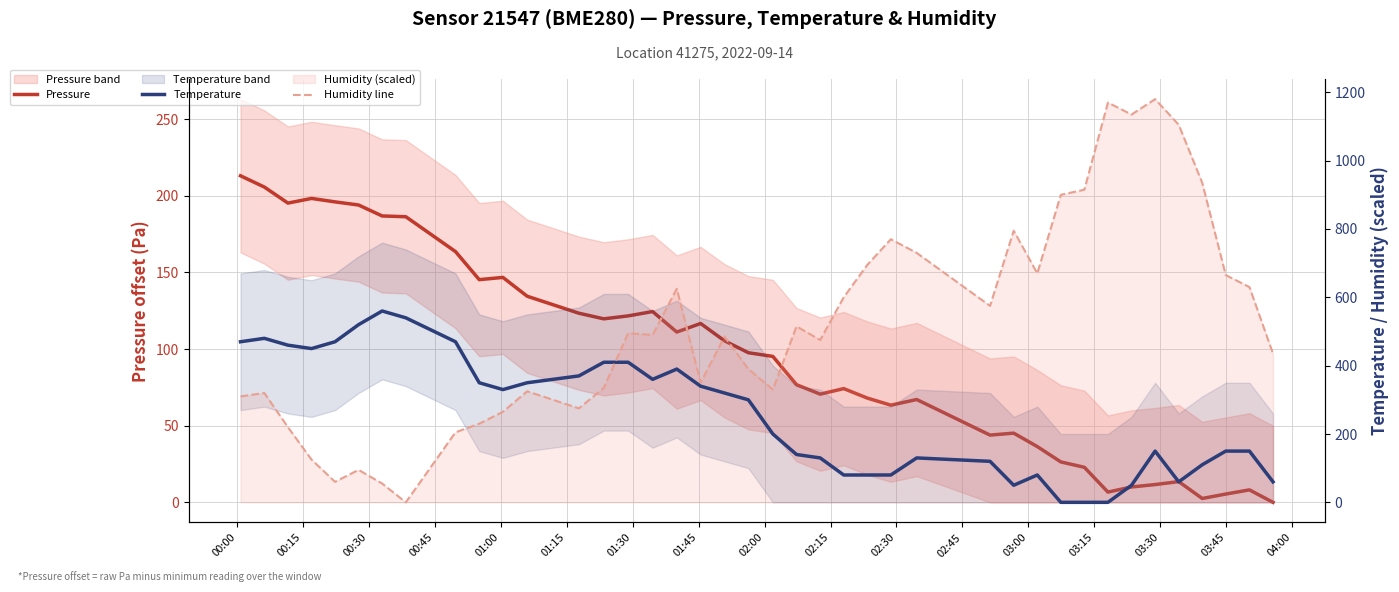

What is the value of the temperature point at the 17th from the left?

390.0